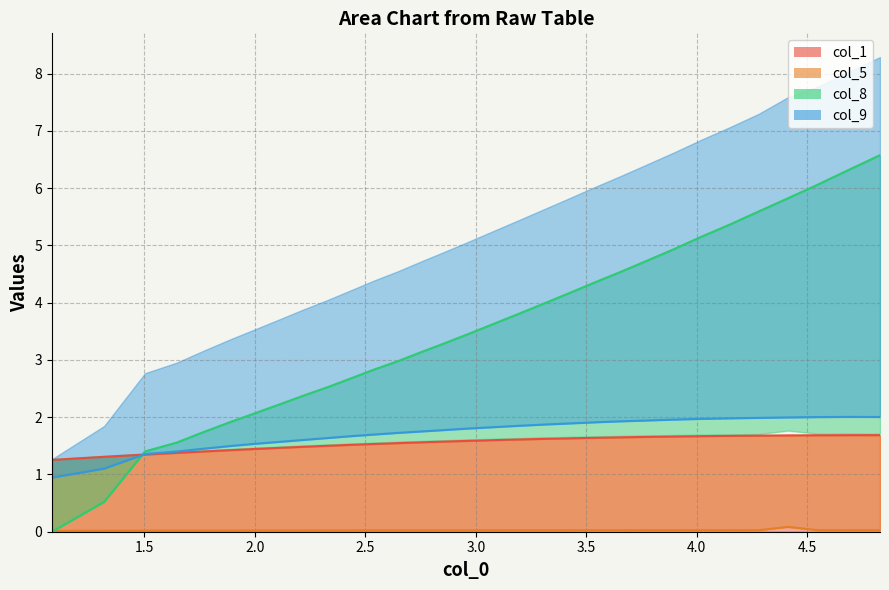

Rank the series by their maximum value, from highest to lowest.

col_8, col_9, col_1, col_5